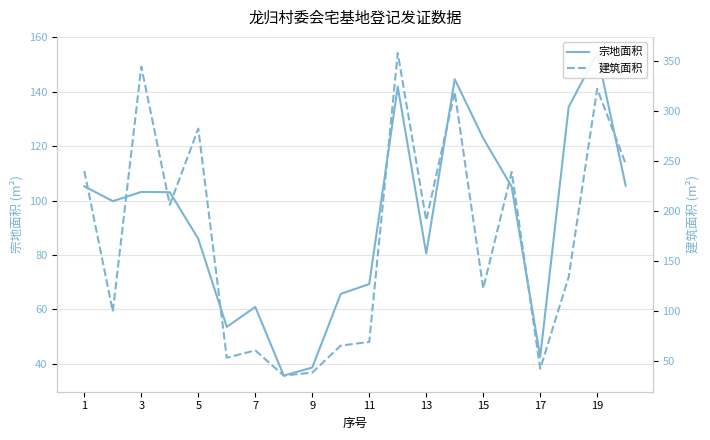

The 宗地面积 series shows 54.4 at 15. True or false?

False